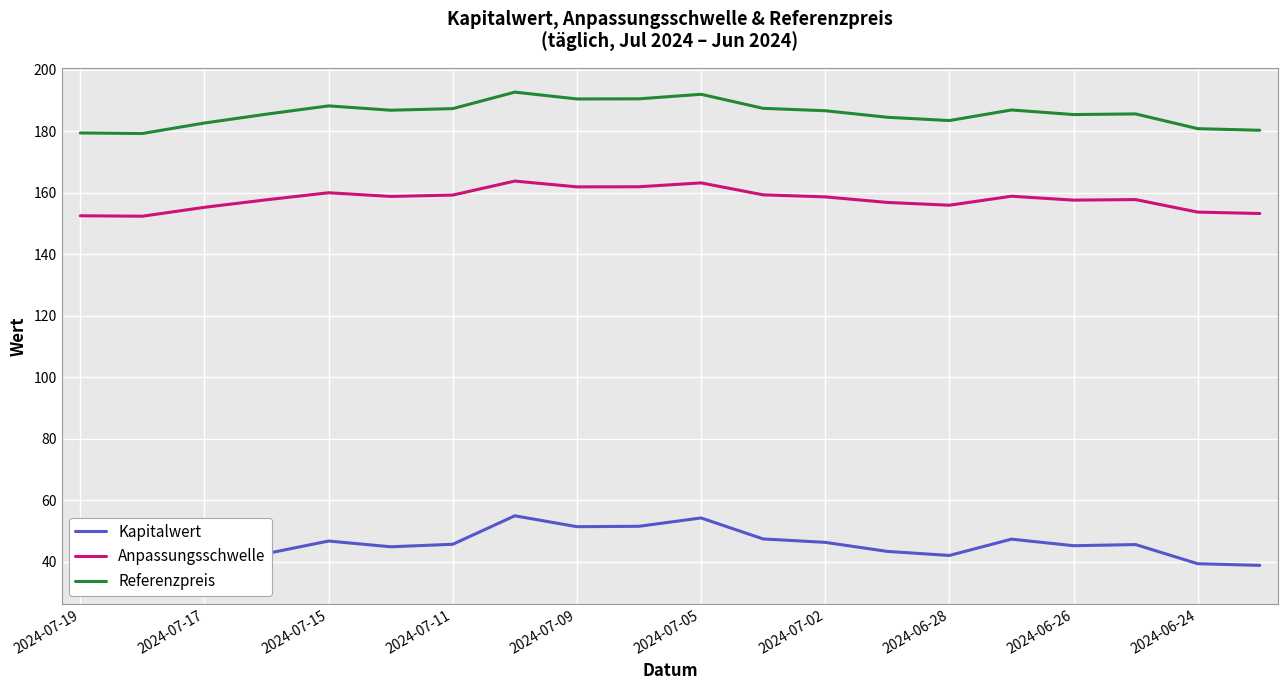

What is the minimum value for Anpassungsschwelle?

152.3